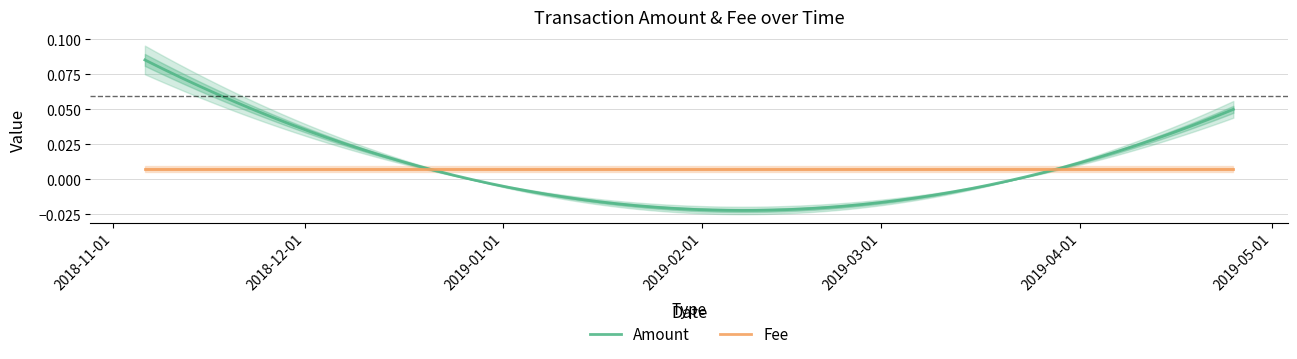

Is the value of Amount at 2019-04-21 greater than the value of Fee at 2019-04-21?

Yes